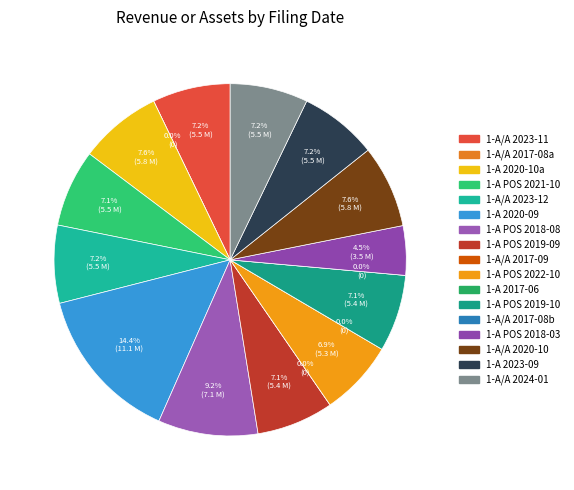

How many segments does this pie chart have?

17